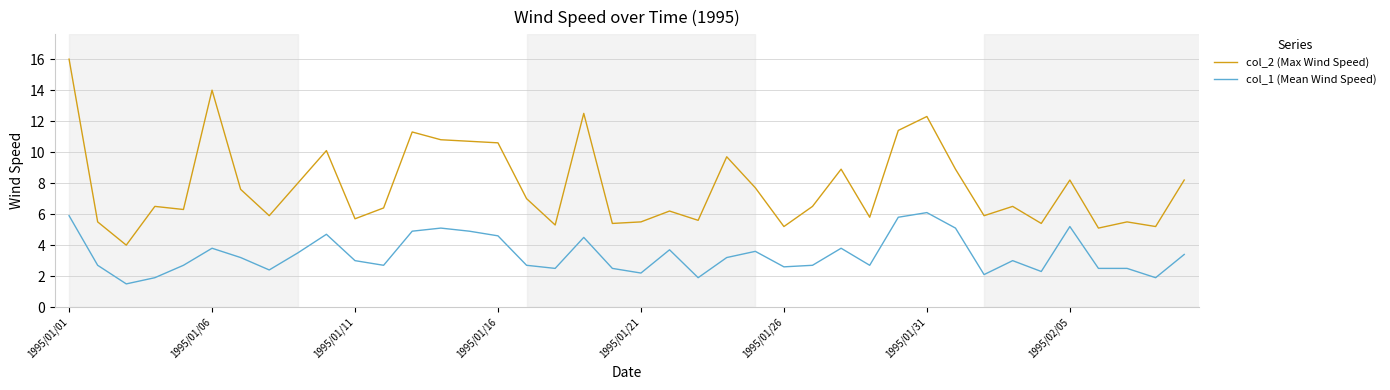

List the series in order of their peak value, highest first.

col_2 (Max Wind Speed), col_1 (Mean Wind Speed)